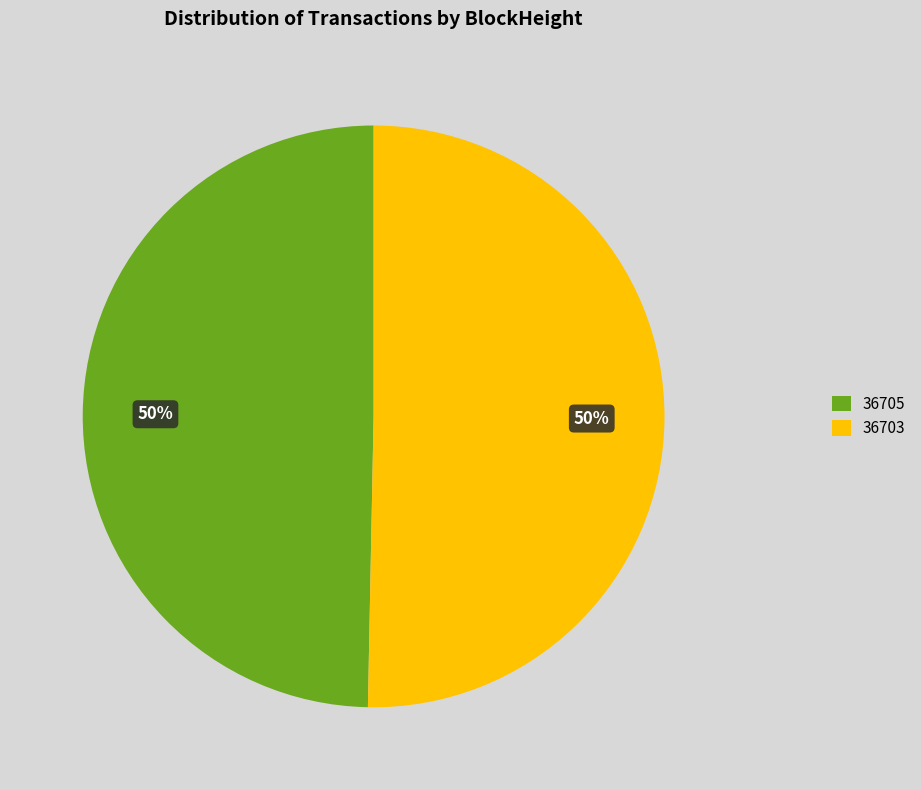

What is the smallest slice in the pie chart?

36705